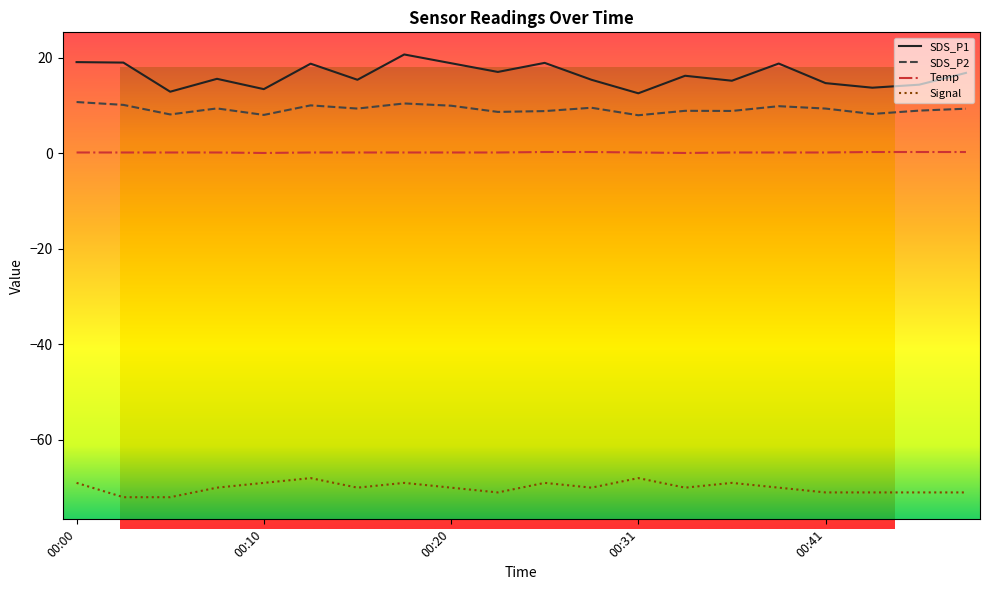

Reading left to right, transcribe all the data shown in this chart.

SDS_P1: 00:00=19.1	00:03=19.0	00:05=12.9	00:08=15.6	00:10=13.5	00:13=18.8	00:15=15.4	00:17=20.7	00:20=18.9	00:23=17.1	00:25=19.0	00:28=15.4	00:31=12.6	00:33=16.3	00:36=15.2	00:38=18.8	00:41=14.7	00:43=13.8	00:46=14.4	00:48=16.9
SDS_P2: 00:00=10.8	00:03=10.2	00:05=8.2	00:08=9.4	00:10=8.1	00:13=10.1	00:15=9.4	00:17=10.5	00:20=10.0	00:23=8.7	00:25=8.9	00:28=9.6	00:31=8.0	00:33=8.9	00:36=8.9	00:38=9.9	00:41=9.4	00:43=8.3	00:46=9.0	00:48=9.4
Temp: 00:00=0.2	00:03=0.2	00:05=0.2	00:08=0.2	00:10=0.1	00:13=0.2	00:15=0.2	00:17=0.2	00:20=0.2	00:23=0.2	00:25=0.3	00:28=0.3	00:31=0.2	00:33=0.1	00:36=0.2	00:38=0.2	00:41=0.2	00:43=0.3	00:46=0.3	00:48=0.3
Signal: 00:00=-69.0	00:03=-72.0	00:05=-72.0	00:08=-70.0	00:10=-69.0	00:13=-68.0	00:15=-70.0	00:17=-69.0	00:20=-70.0	00:23=-71.0	00:25=-69.0	00:28=-70.0	00:31=-68.0	00:33=-70.0	00:36=-69.0	00:38=-70.0	00:41=-71.0	00:43=-71.0	00:46=-71.0	00:48=-71.0